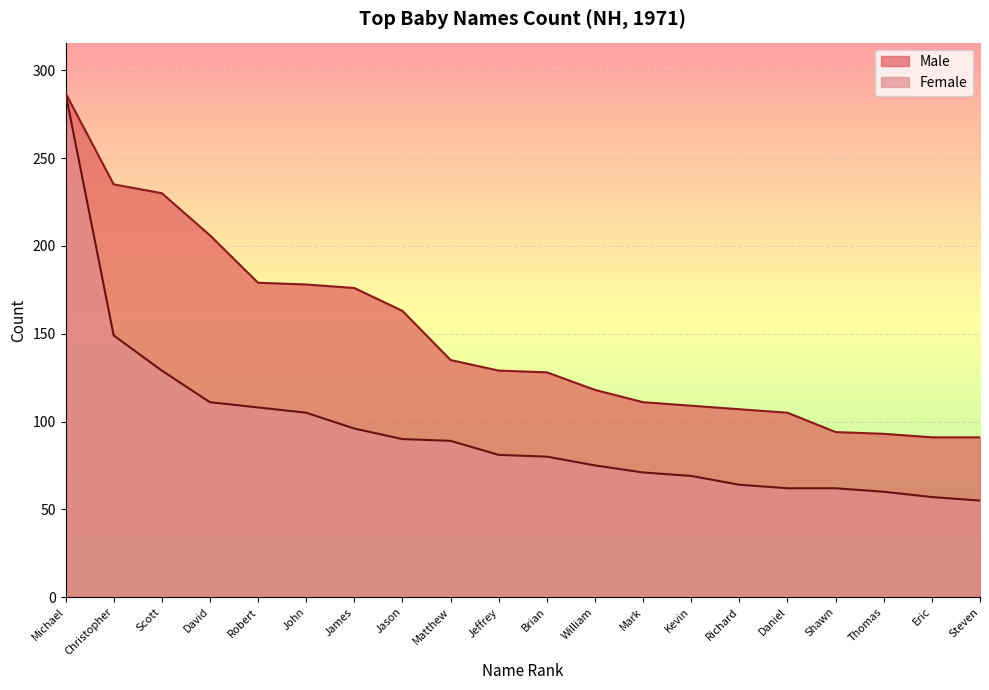

The Male series shows 179 at Robert. True or false?

True